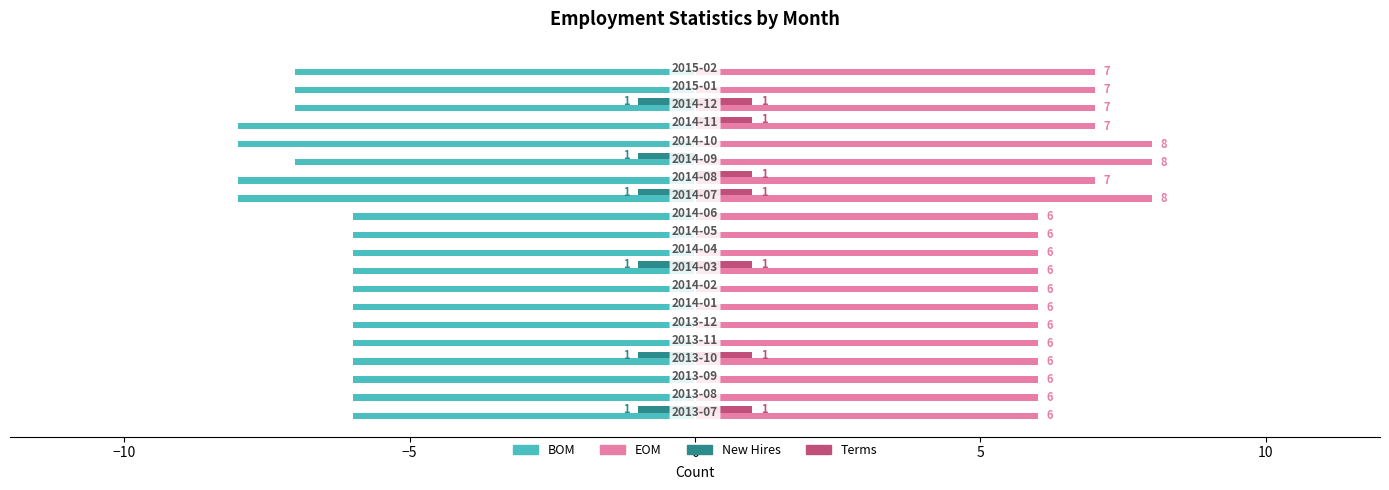

What are all the series names shown in the legend?

BOM, EOM, New Hires, Terms